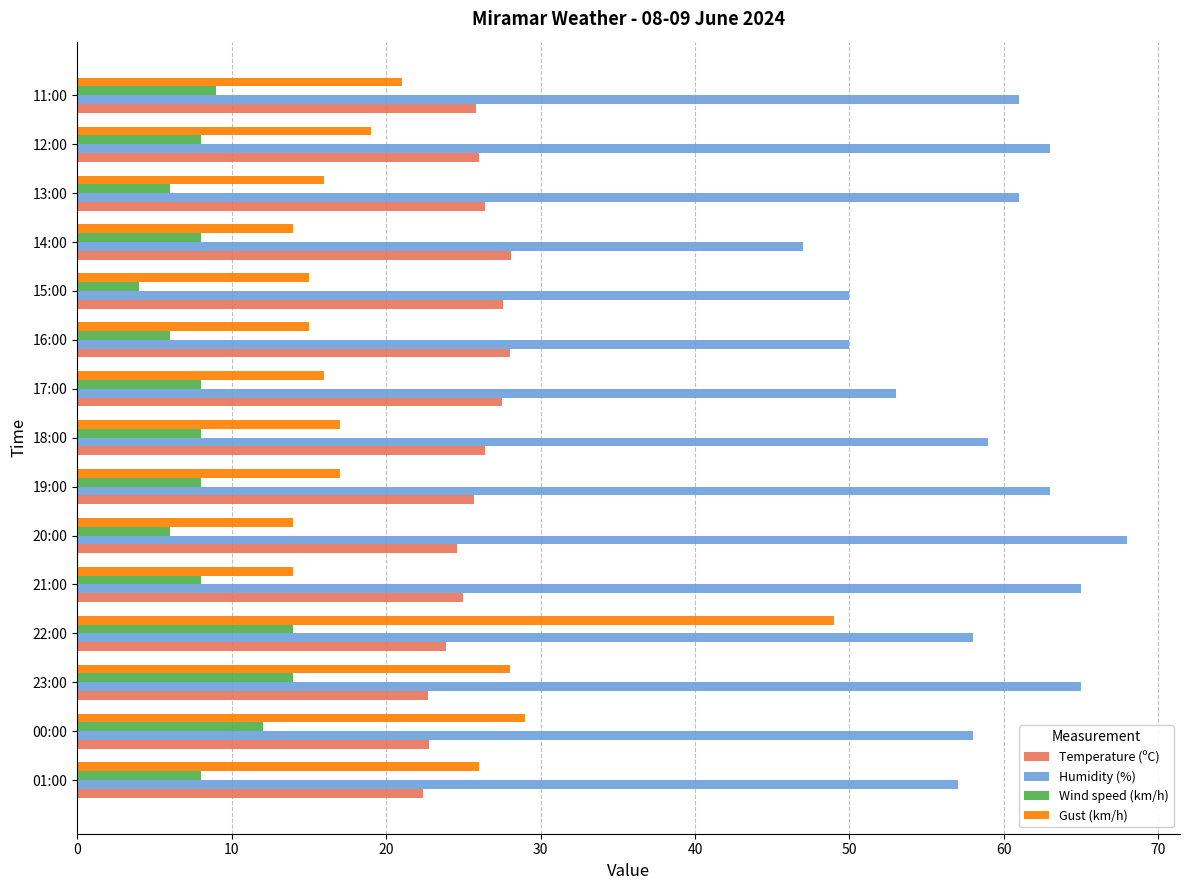

What is the difference between the maximum and minimum values in the Temperature (ºC) series?

5.7